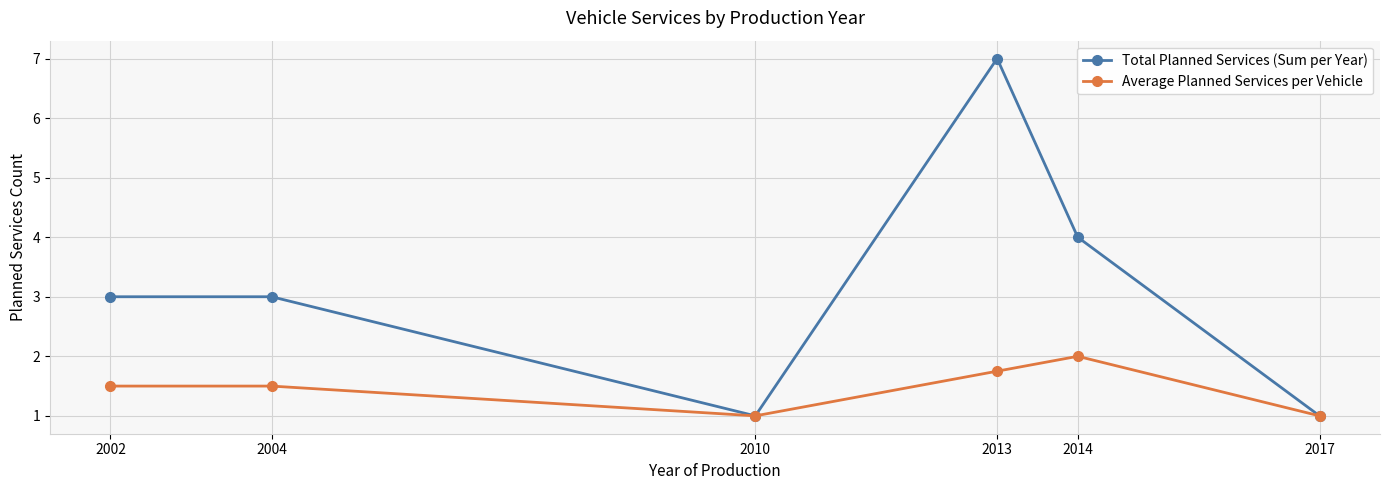

Rank the series by their maximum value, from lowest to highest.

Average Planned Services per Vehicle, Total Planned Services (Sum per Year)